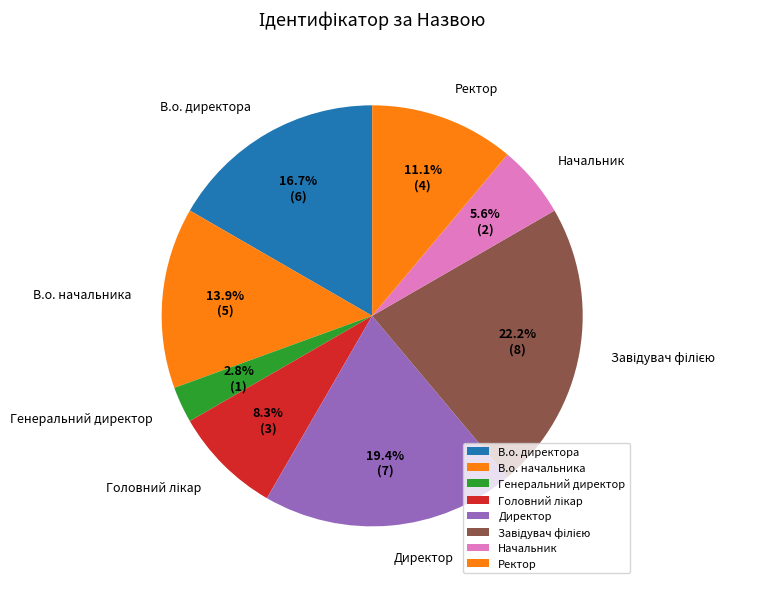

Do Ректор and Начальник together represent more than half of the pie?

No